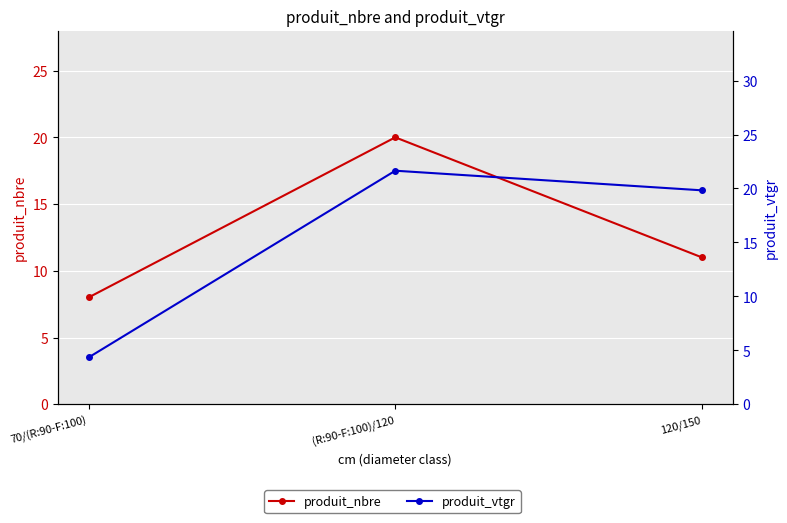

What is the value of the produit_vtgr point at the 2nd from the left?

21.6